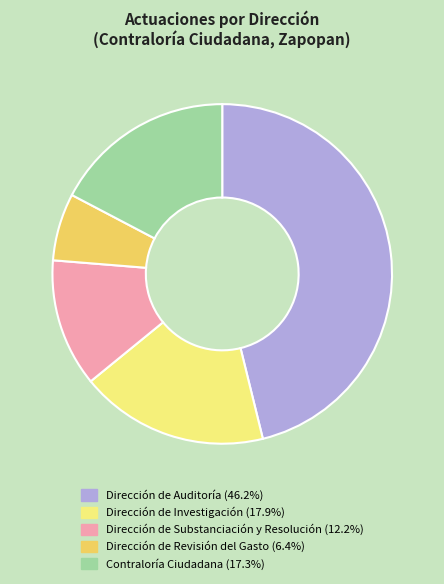

Combined, do Dirección de Revisión del Gasto and Dirección de Investigación account for over 50%?

No